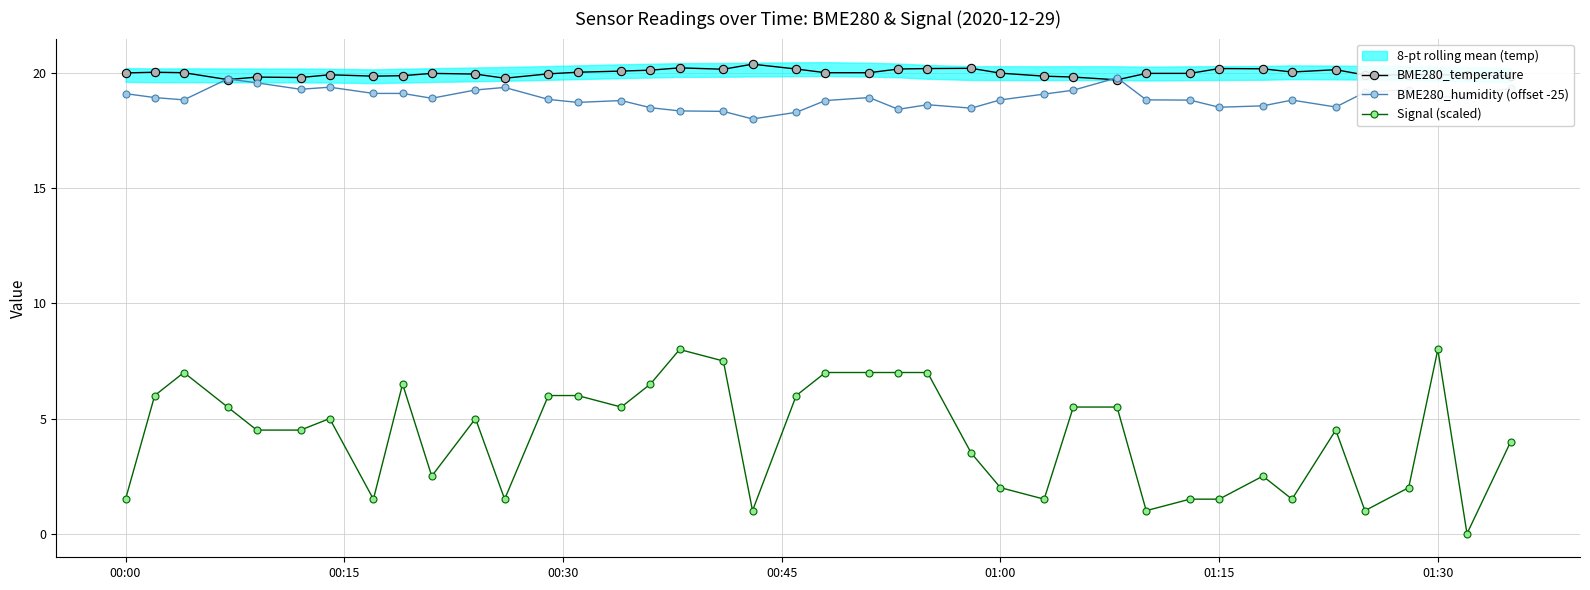

What is the average value of the BME280_humidity (offset -25) series?

18.9